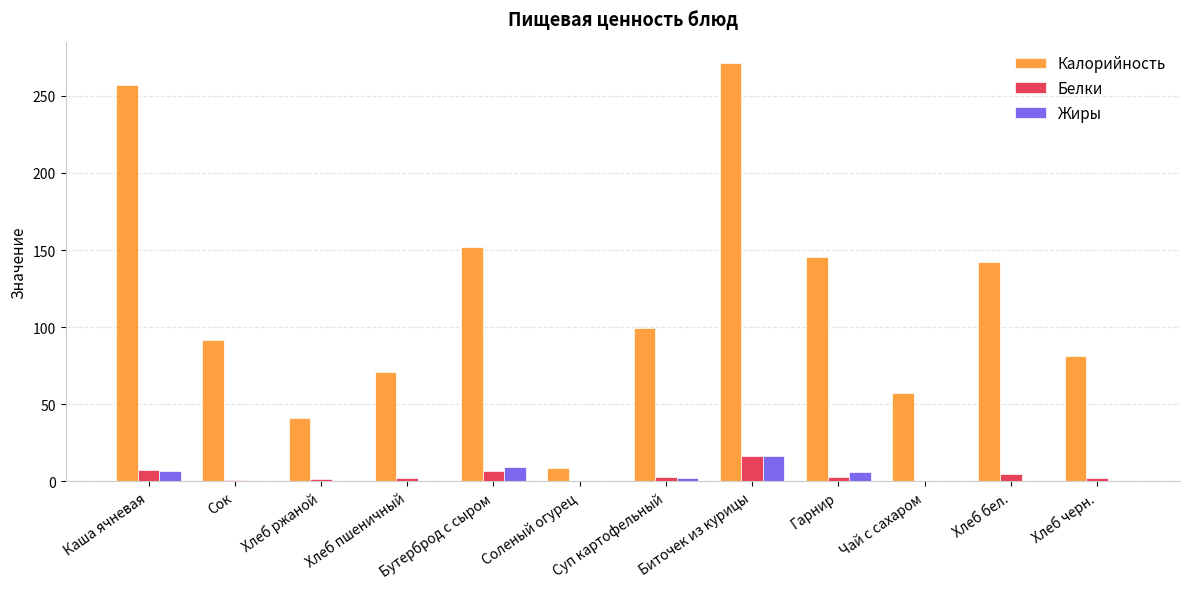

What is the average value of the Жиры series?

3.5